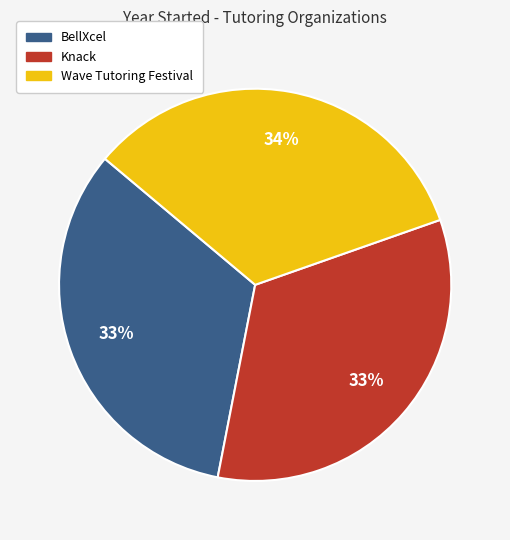

To the nearest percent, what portion does BellXcel represent?

33%